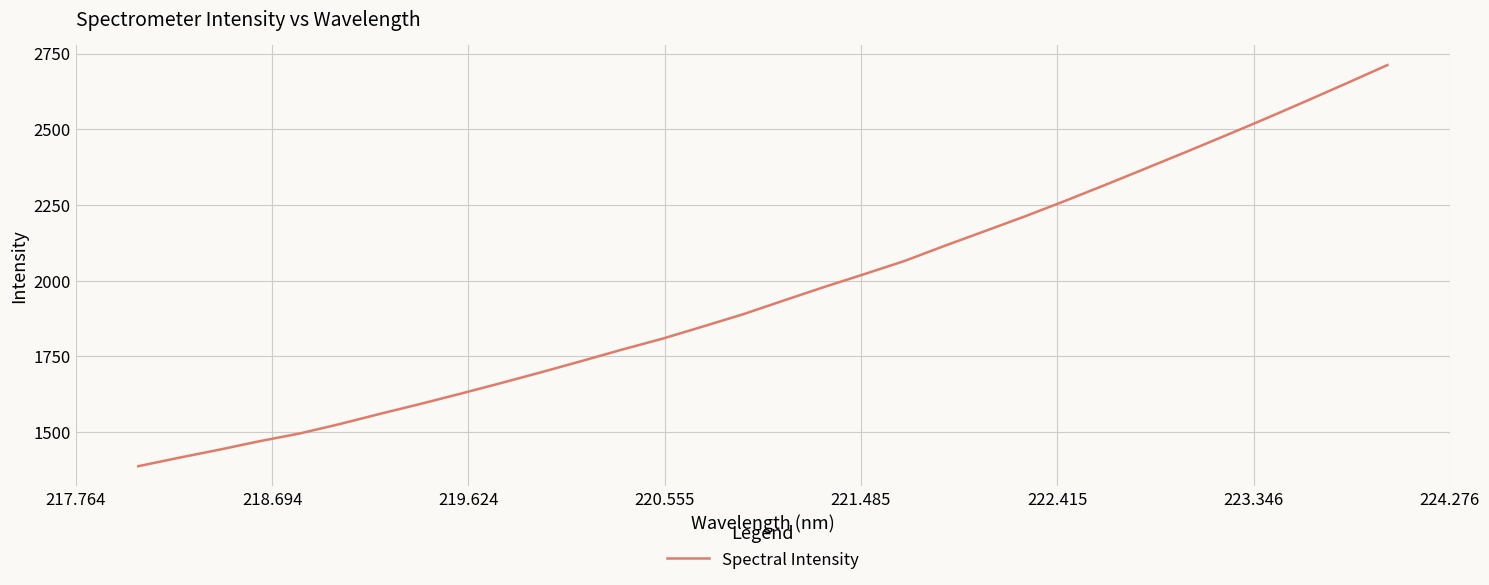

What is the maximum value shown in the chart?

2711.9